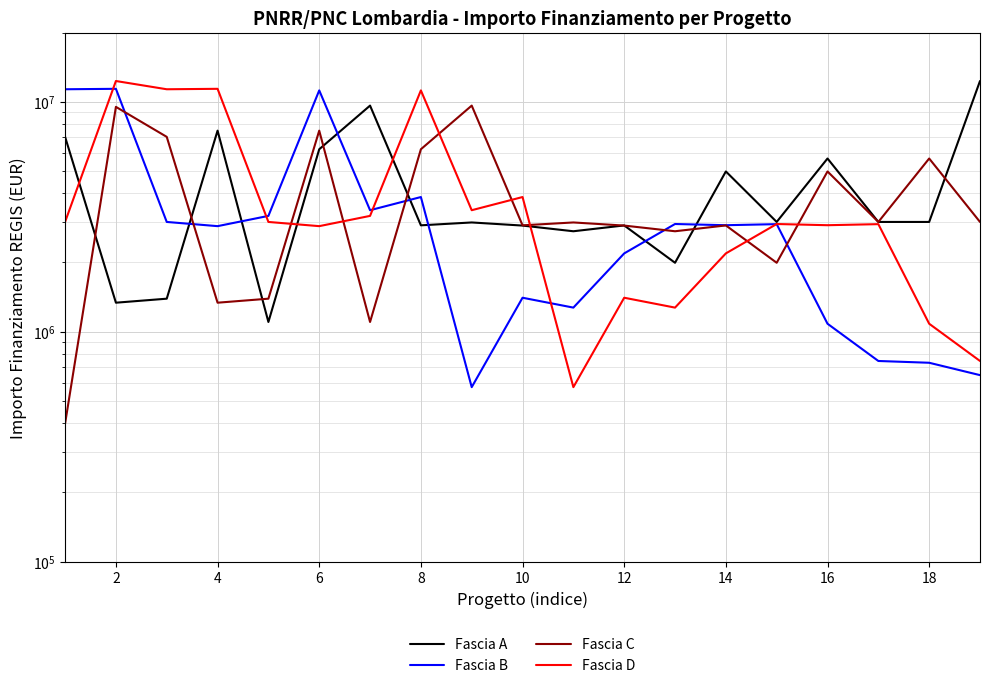

Is the value of Fascia B at 16 greater than the value of Fascia C at 6?

No